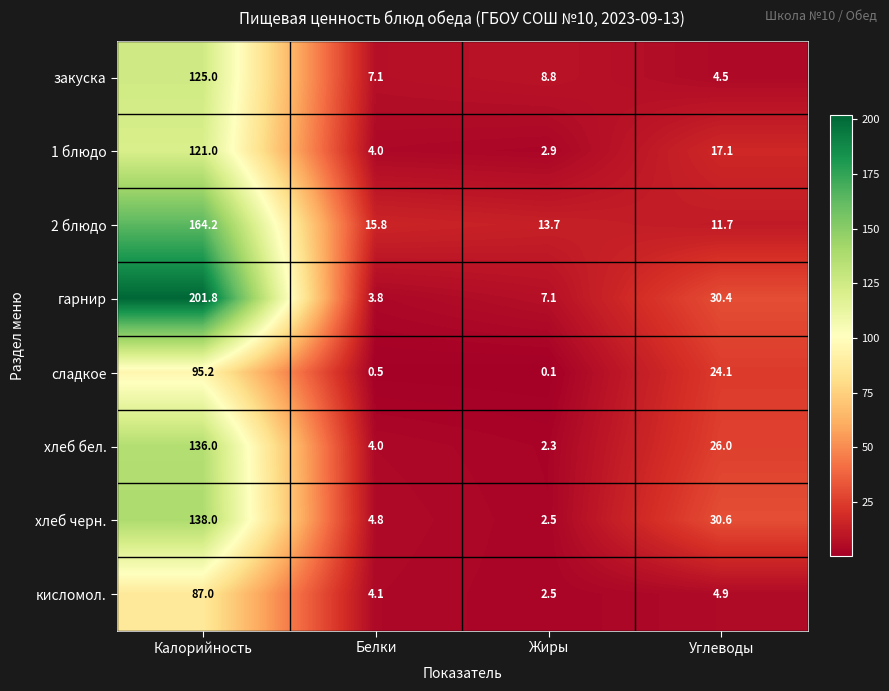

Which series has the widest spread of values?

гарнир